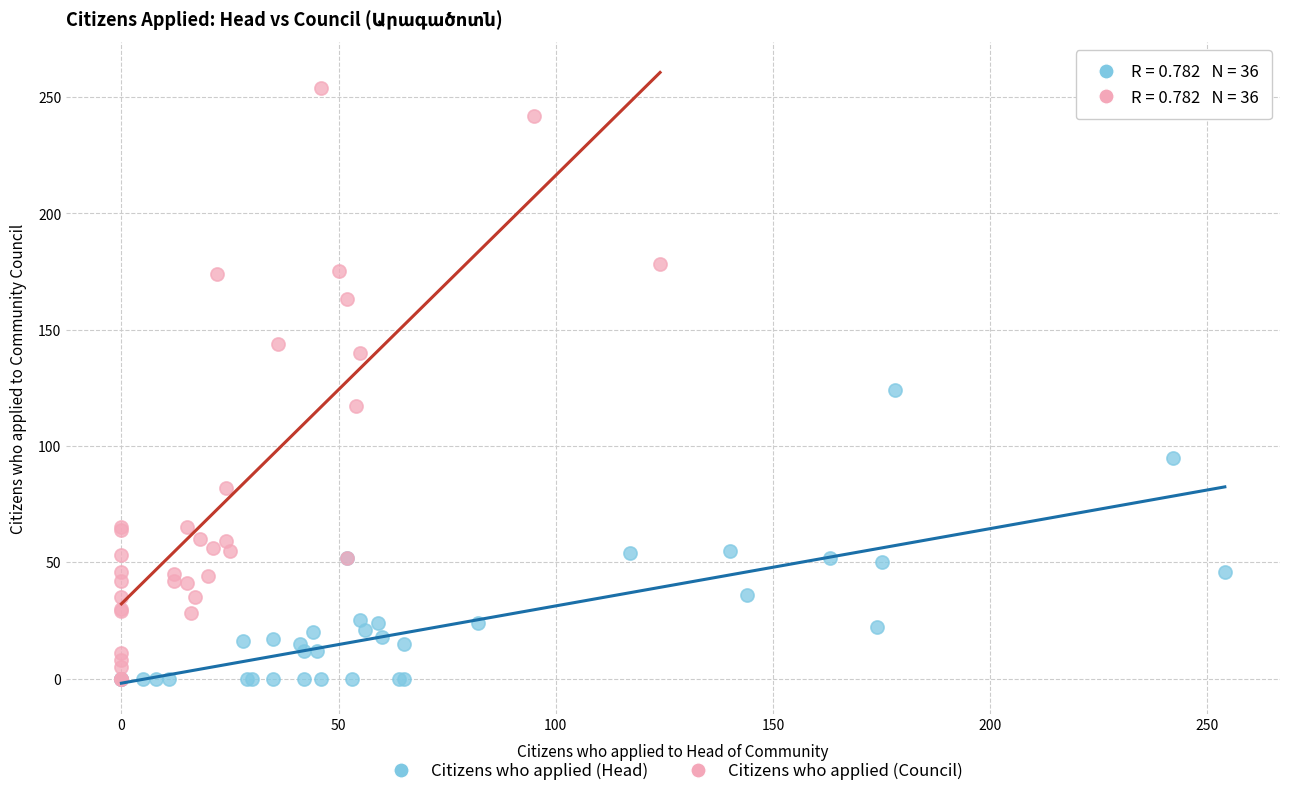

Which series contains the highest Y value?

Citizens who applied (Council)